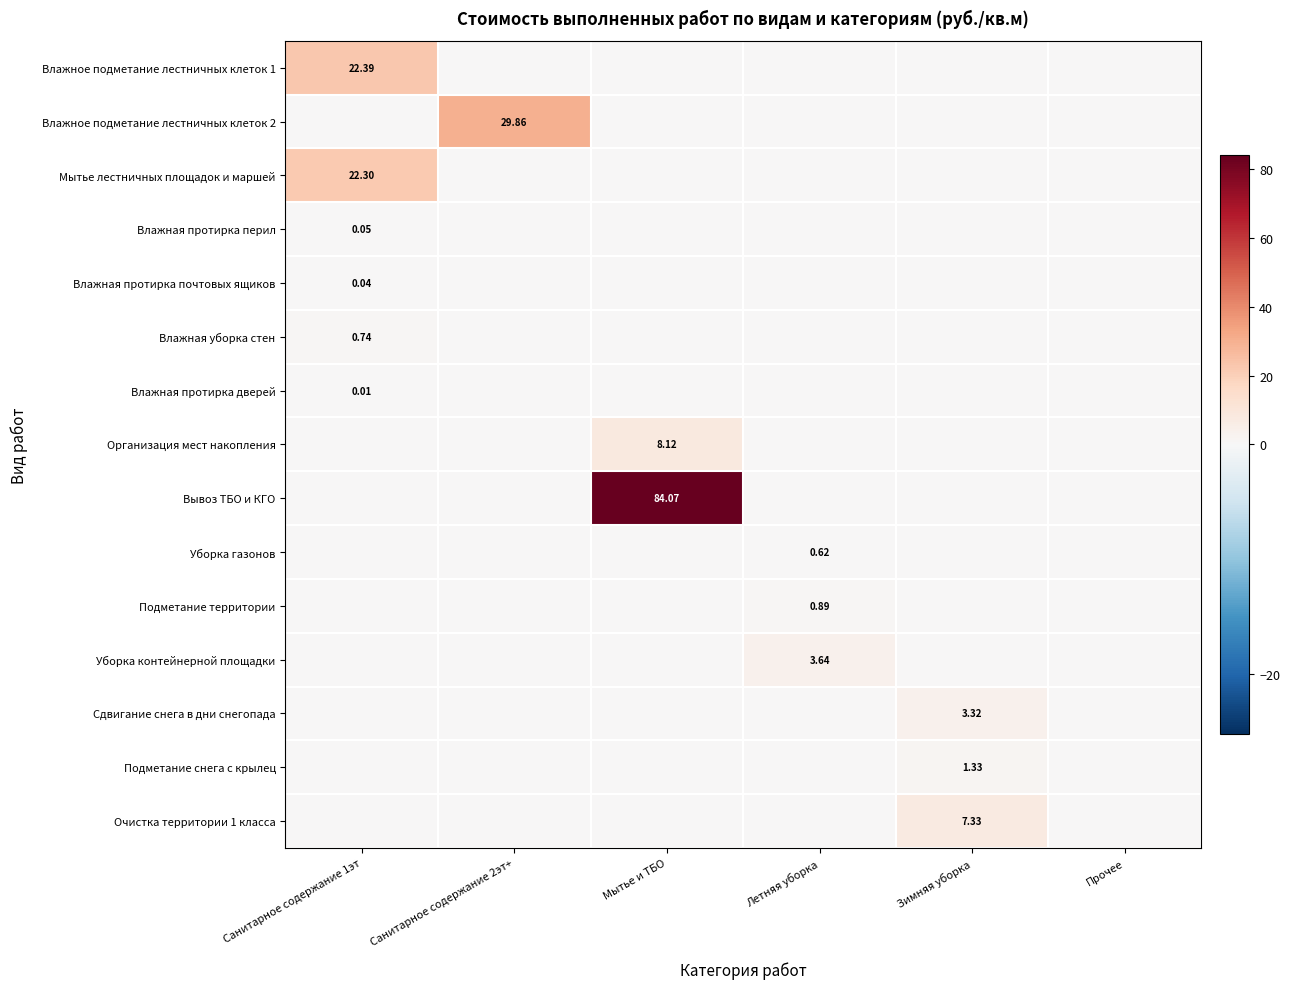

Which series changed the most between Мытье и ТБО and Зимняя уборка?

Вывоз ТБО и КГО